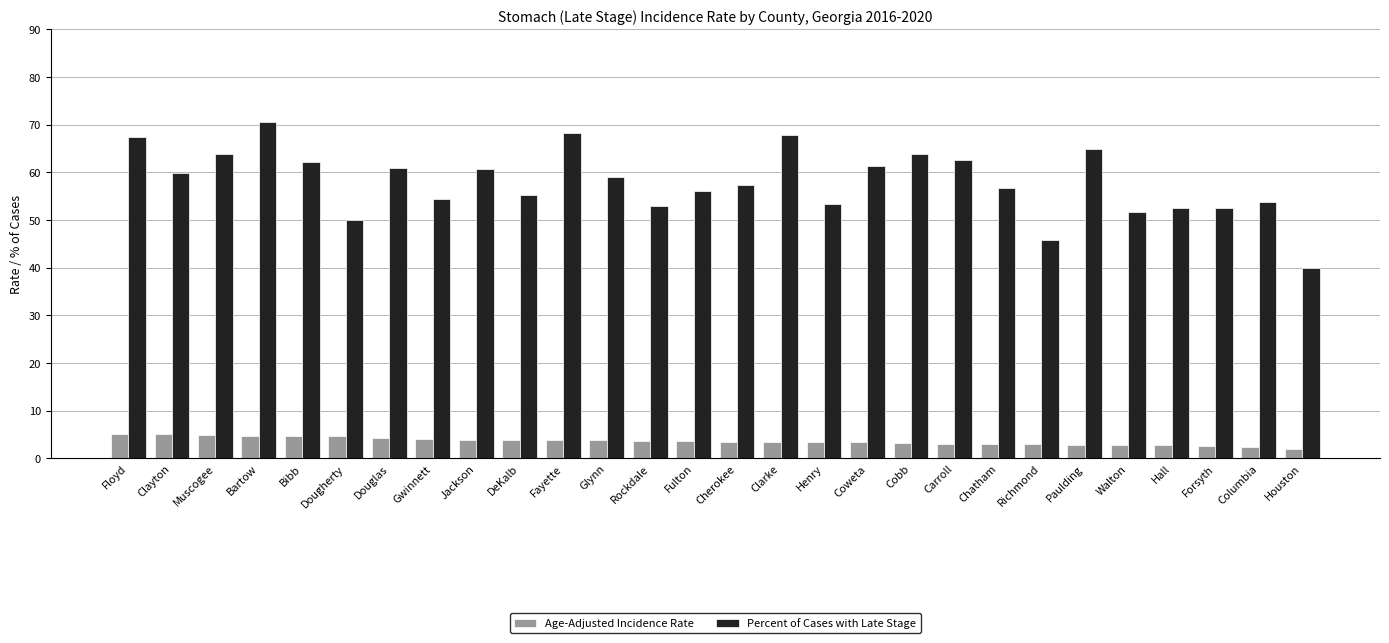

What position from the right is Bibb?

24